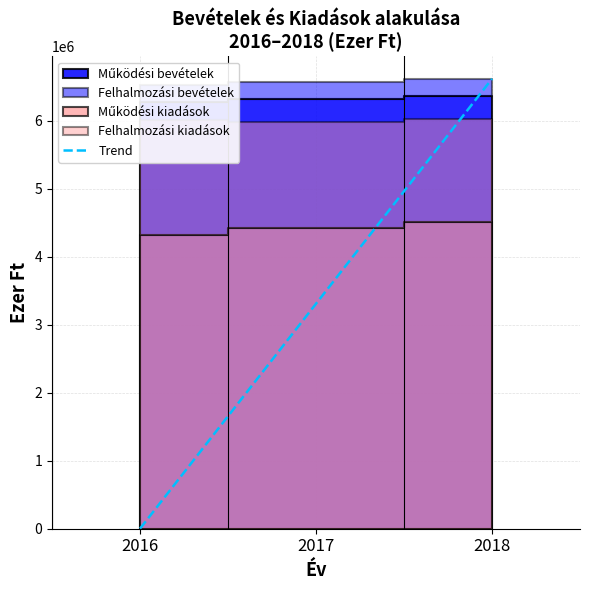

True or false: the data shows 4415141 at 2016.

False